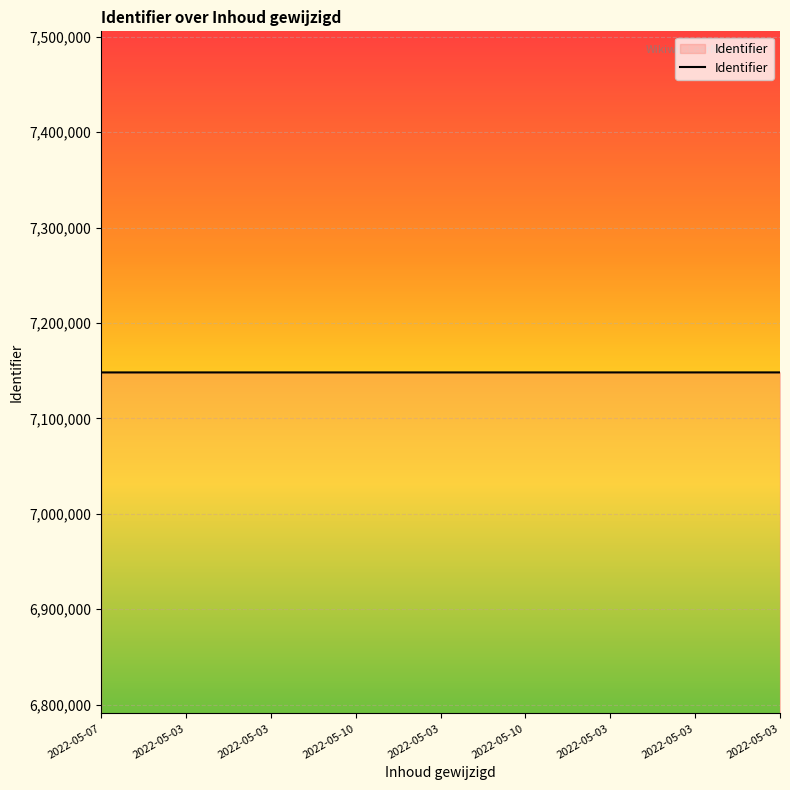

Is it true that the value at 2022-05-03 is 7148216?

True